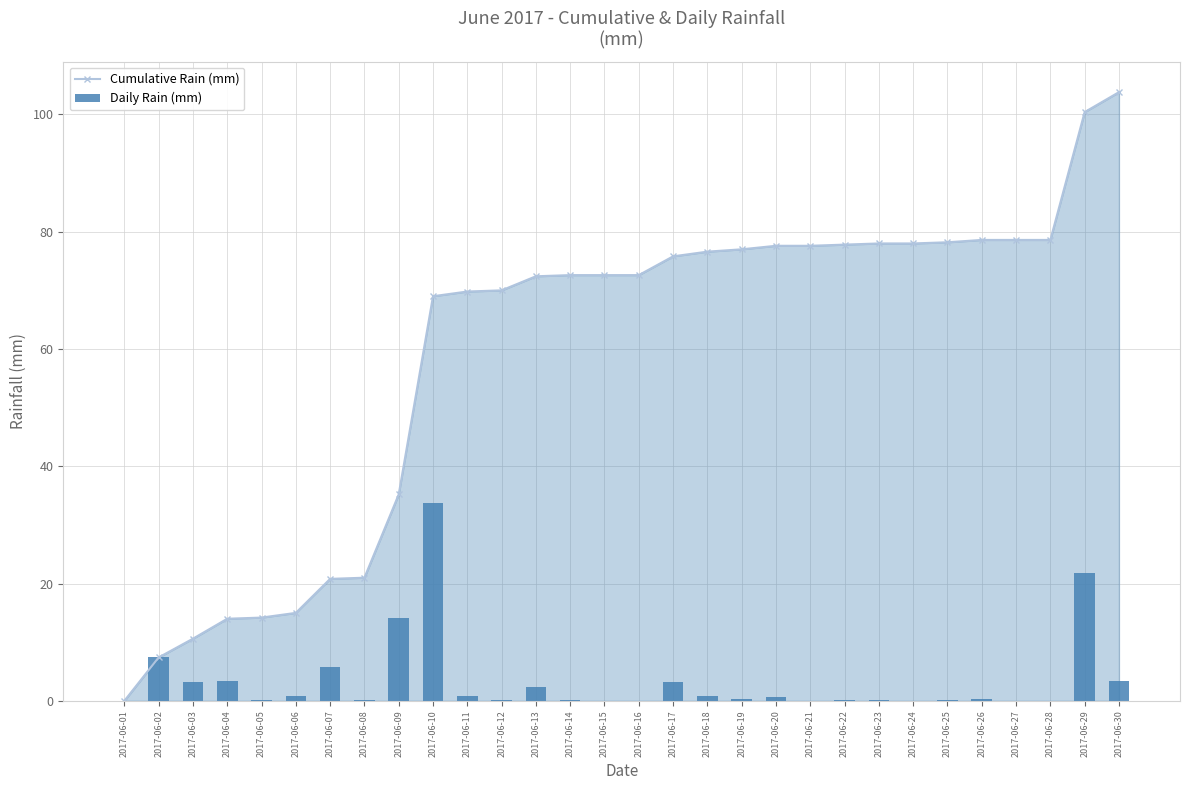

How many groups of bars are there?

30